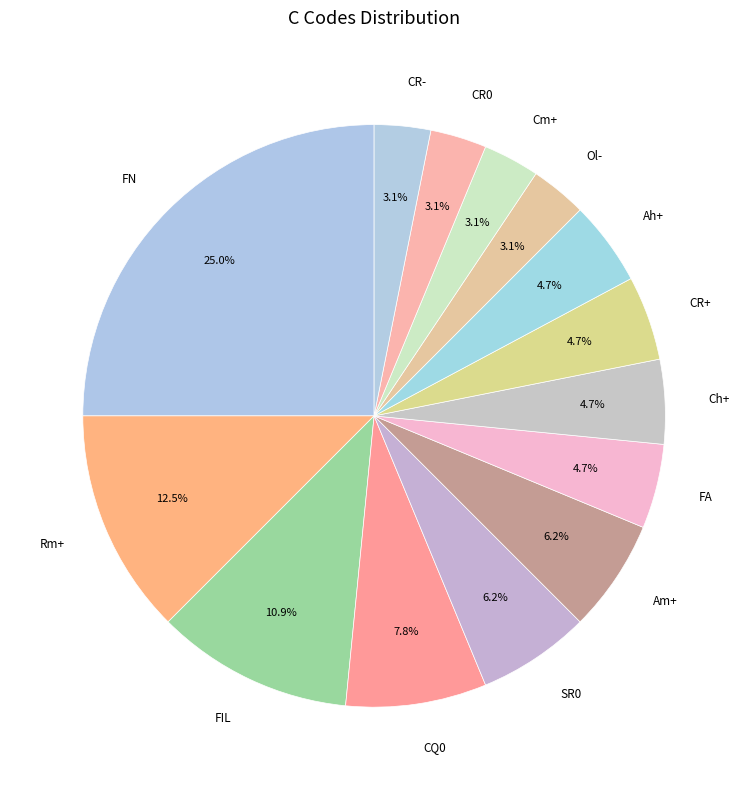

To the nearest percent, what is the average slice percentage?

7%